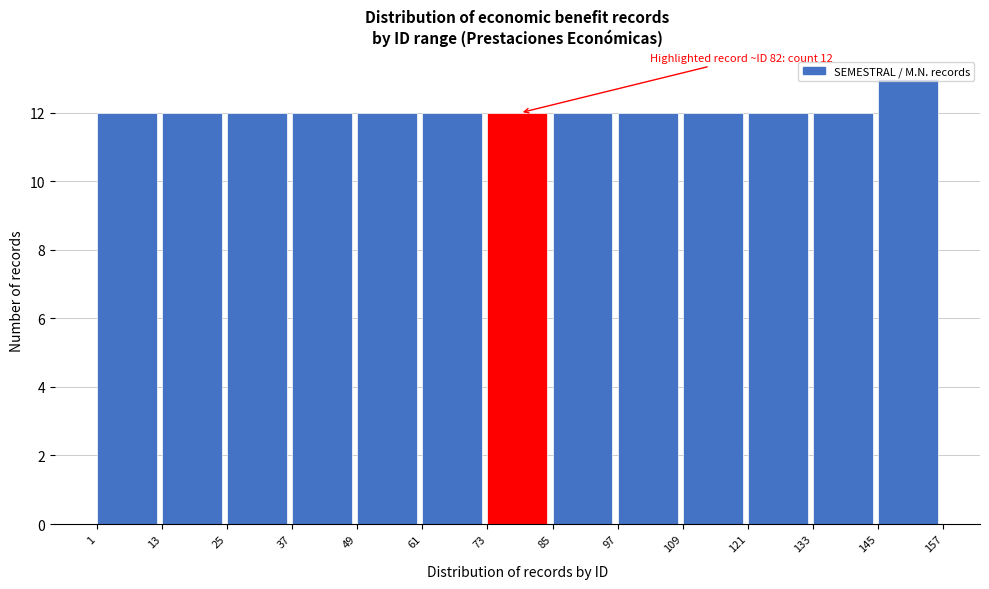

Which range on the x-axis has the tallest bar?

145 to 157